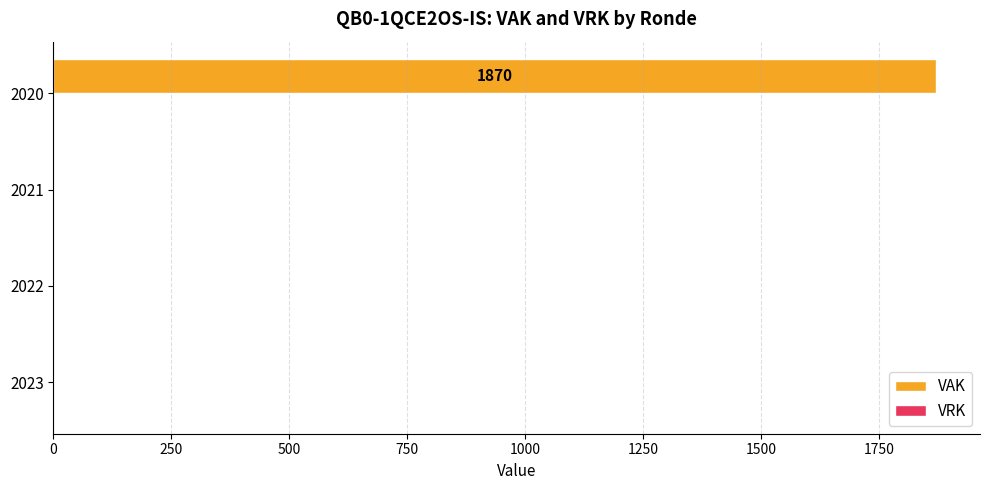

True or false: the data shows -1186 at 2022.

False